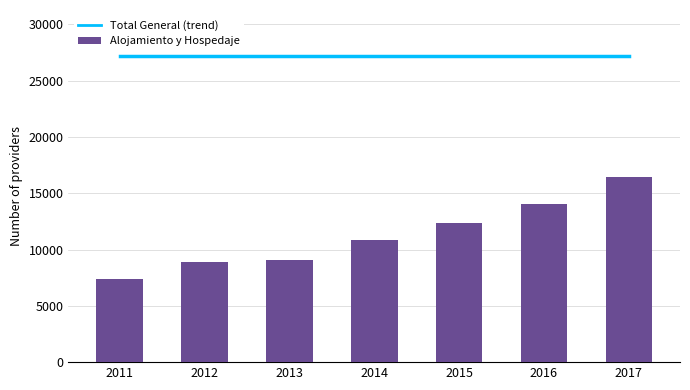

Which category has the highest value across all series?

2011